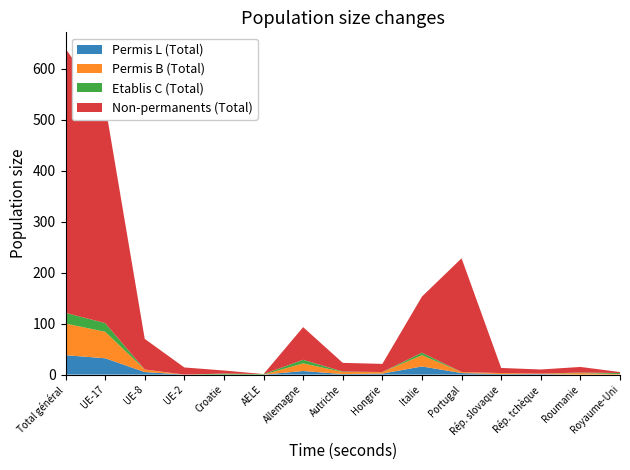

Reading left to right, extract all data points from this chart.

Permis L (Total): Total général=38	UE-17=32	UE-8=5	UE-2=0	Croatie=0	AELE=0	Allemagne=7	Autriche=1	Hongrie=2	Italie=16	Portugal=3	Rép. slovaque=1	Rép. tchèque=1	Roumanie=0	Royaume-Uni=0
Permis B (Total): Total général=62	UE-17=52	UE-8=5	UE-2=0	Croatie=0	AELE=0	Allemagne=15	Autriche=4	Hongrie=3	Italie=22	Portugal=2	Rép. slovaque=2	Rép. tchèque=1	Roumanie=3	Royaume-Uni=1
Etablis C (Total): Total général=21	UE-17=17	UE-8=0	UE-2=0	Croatie=2	AELE=1	Allemagne=7	Autriche=1	Hongrie=0	Italie=5	Portugal=0	Rép. slovaque=0	Rép. tchèque=0	Roumanie=1	Royaume-Uni=2
Non-permanents (Total): Total général=518	UE-17=428	UE-8=60	UE-2=14	Croatie=6	AELE=0	Allemagne=64	Autriche=17	Hongrie=16	Italie=110	Portugal=223	Rép. slovaque=10	Rép. tchèque=8	Roumanie=11	Royaume-Uni=2